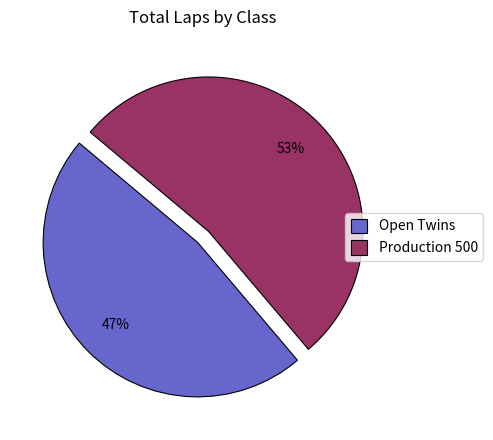

Between Production 500 and Open Twins, which is larger?

Production 500